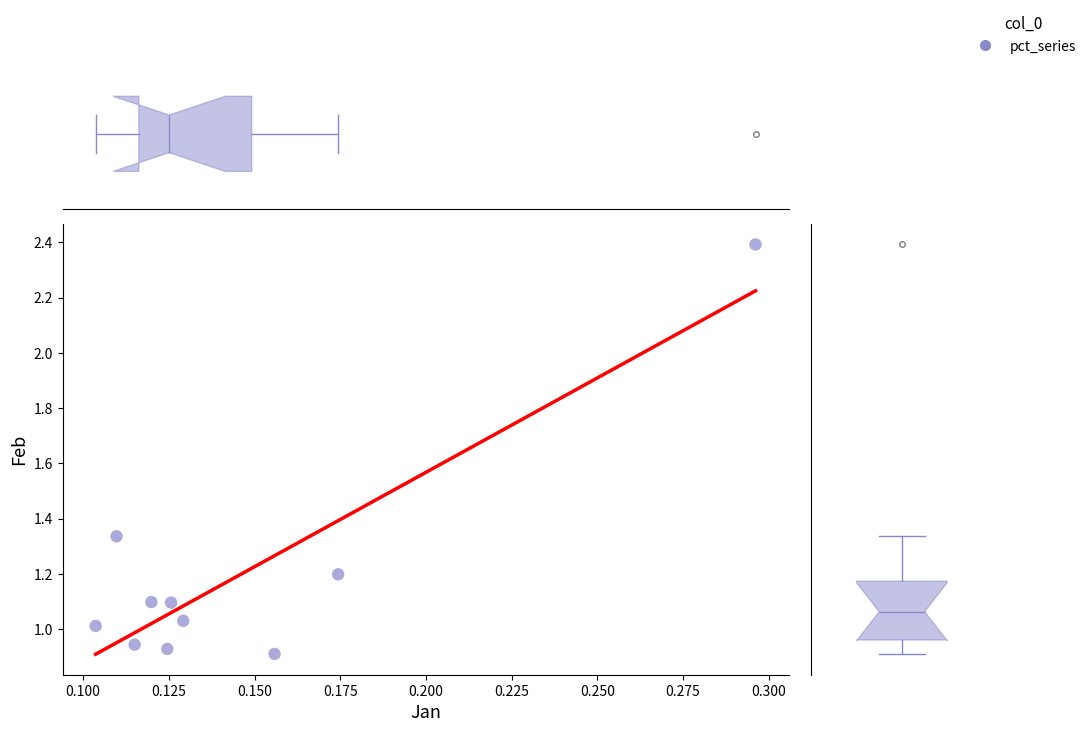

What is the average Y value?

1.2